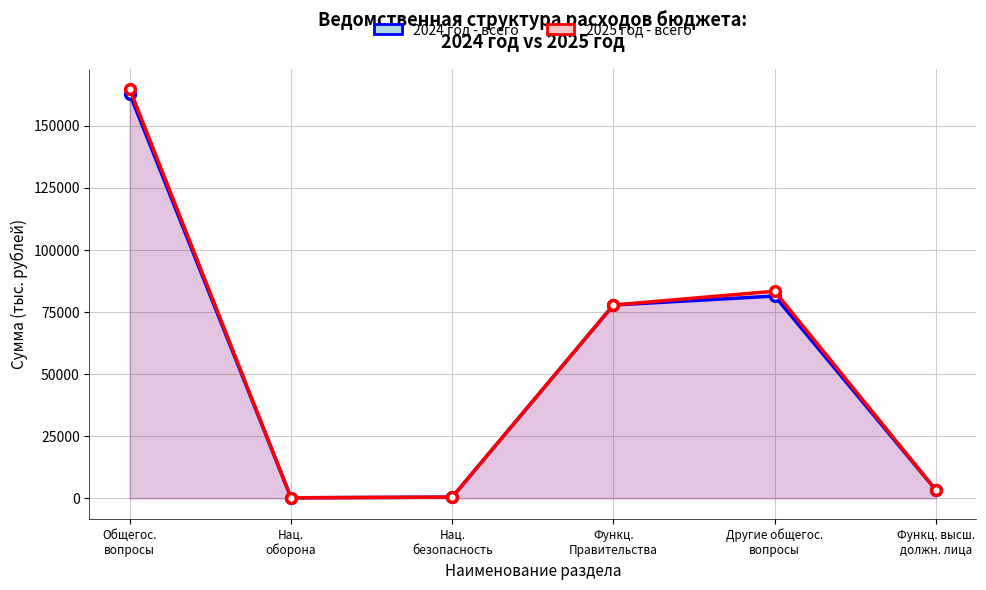

What is the sum of the 2024 год - всего values at Другие общегос.
вопросы and Функц.
Правительства?

159350.0